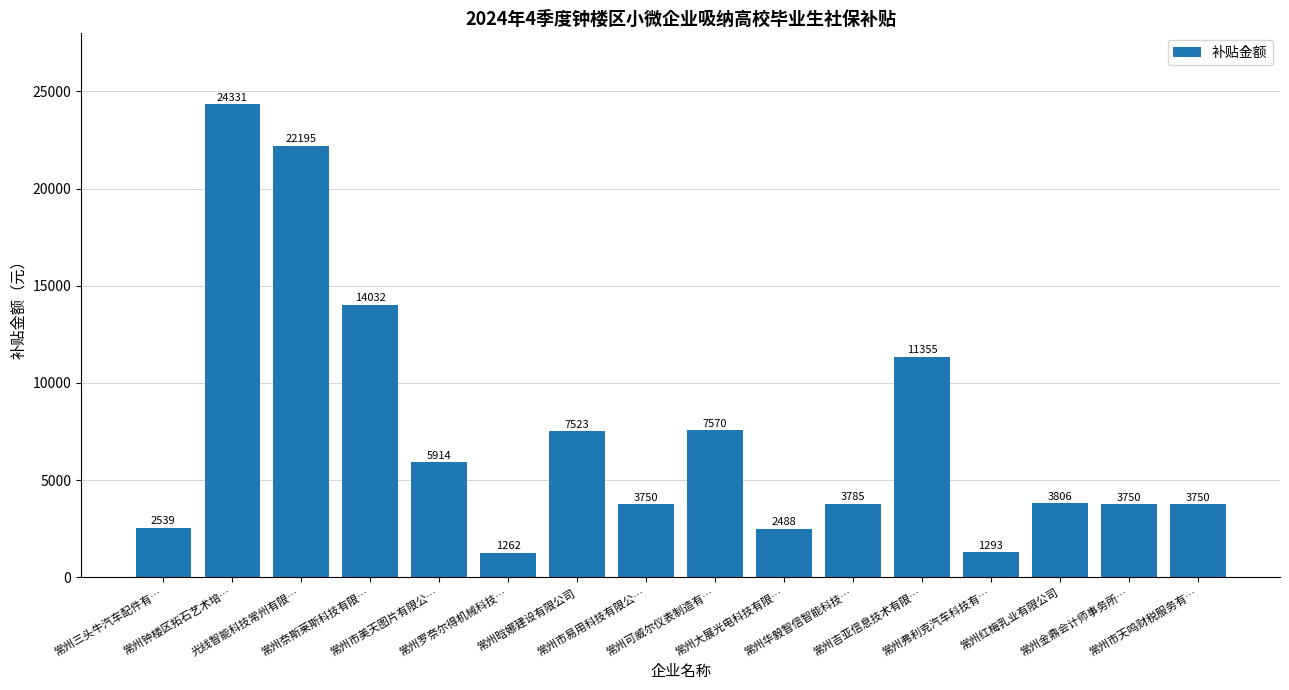

What is the smallest value displayed?

1261.7